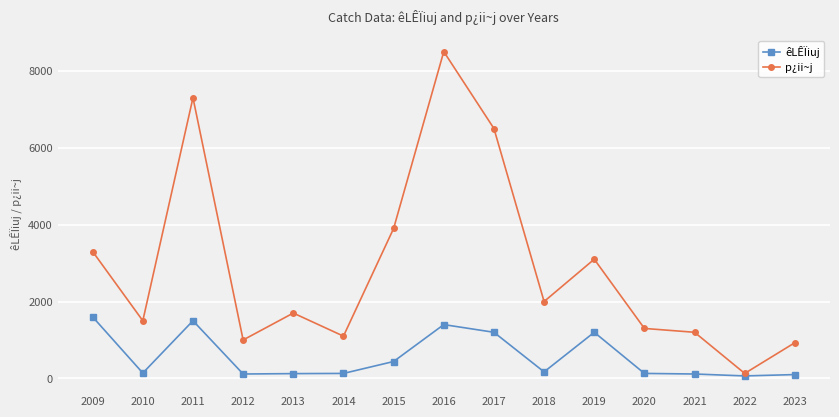

Which series has the widest spread of values?

p¿ii~j